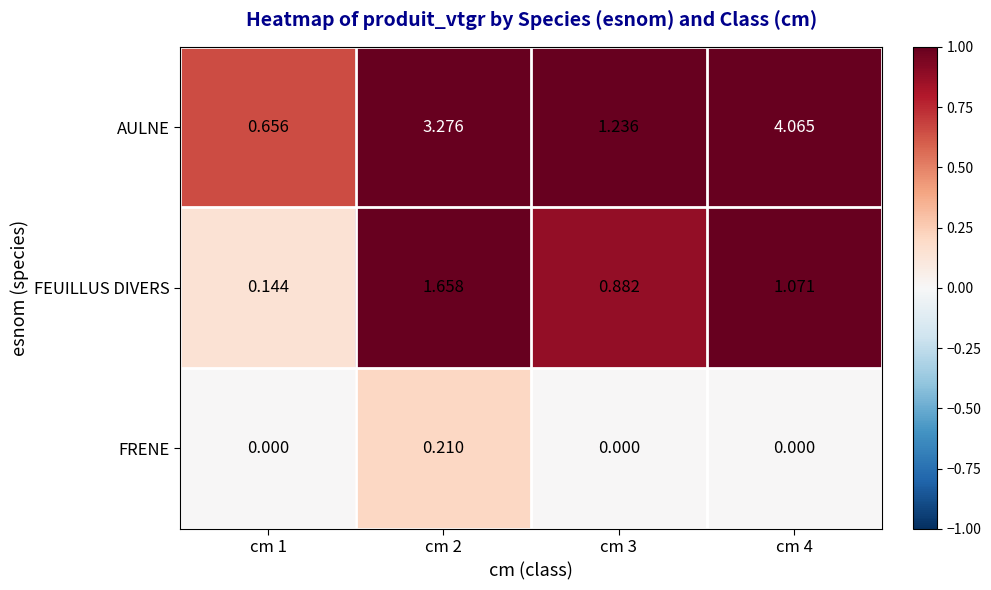

Which series has the largest total across all categories?

AULNE